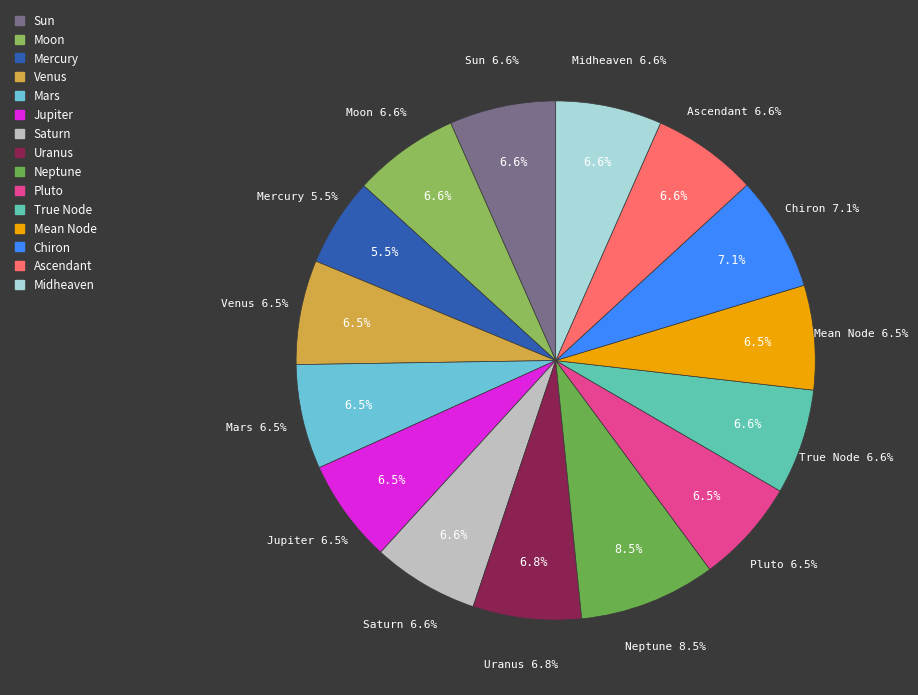

The Neptune slice represents 1% of the pie. True or false?

False